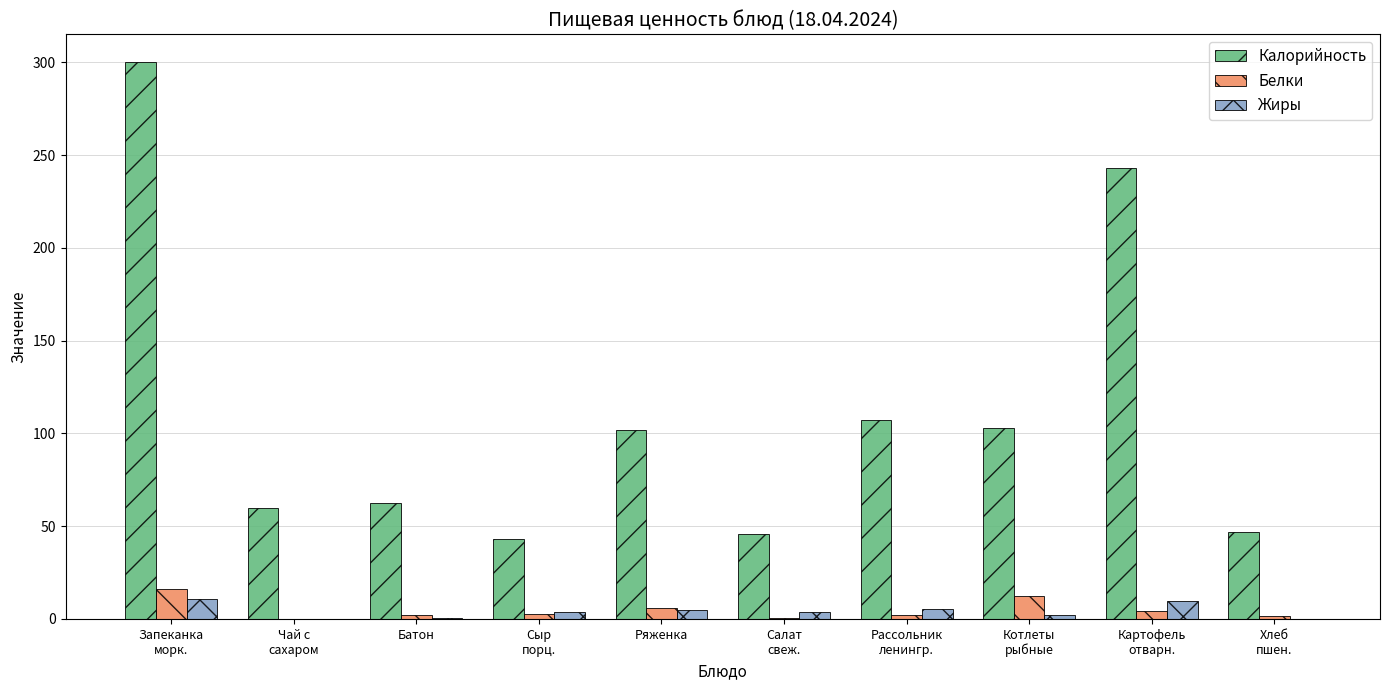

Does the chart contain stacked bars?

No